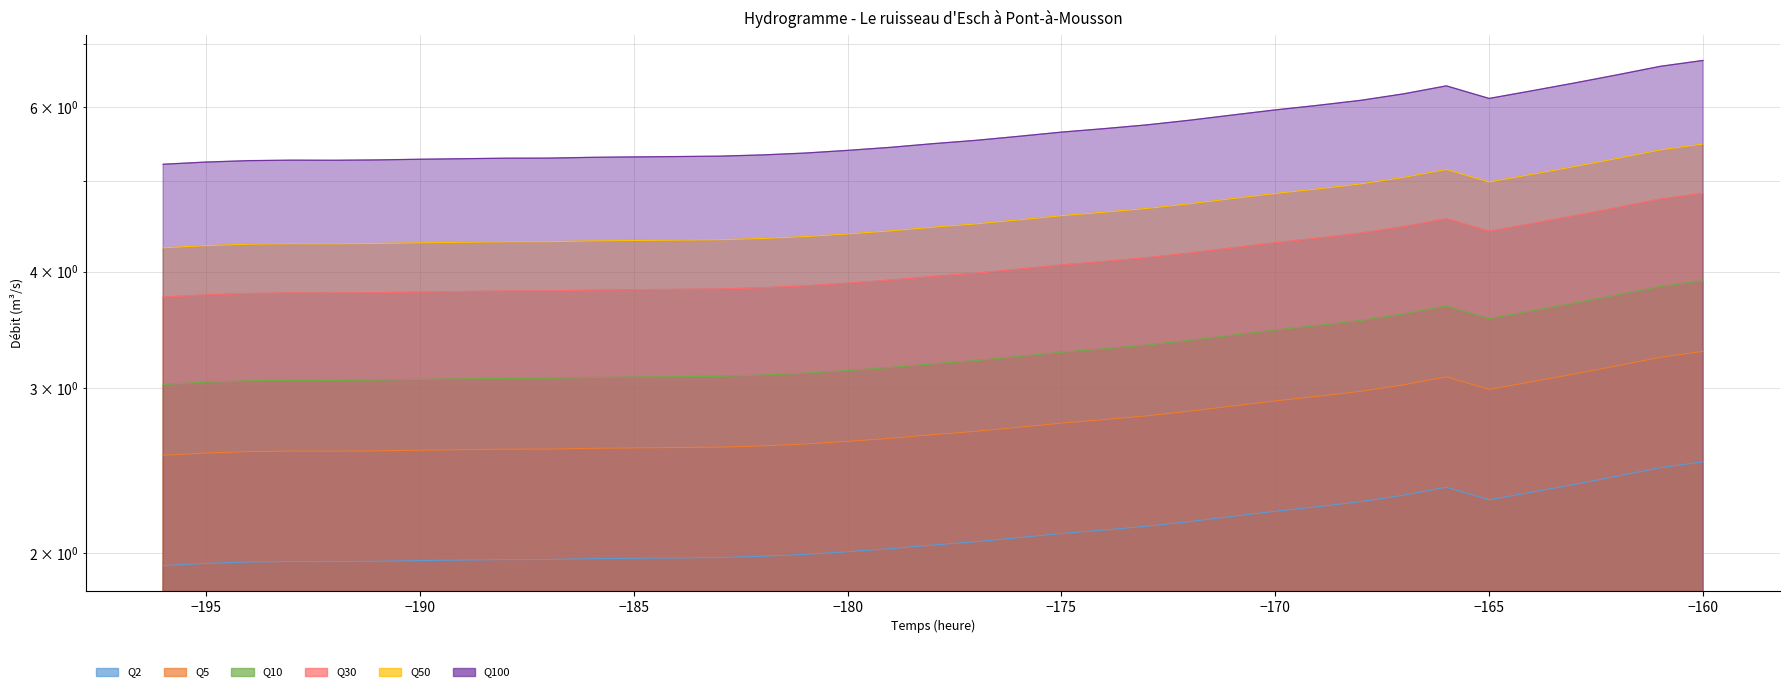

Reading left to right, extract all data points from this chart.

Q2: 1.9	1.9	2.0	2.0	2.0	2.0	2.0	2.0	2.0	2.0	2.0	2.0	2.0	2.0	2.0	2.0	2.0	2.0	2.0	2.1	2.1	2.1	2.1	2.1	2.2	2.2	2.2	2.2	2.3	2.3	2.4	2.3	2.3	2.4	2.4	2.5	2.5
Q5: 2.5	2.6	2.6	2.6	2.6	2.6	2.6	2.6	2.6	2.6	2.6	2.6	2.6	2.6	2.6	2.6	2.6	2.7	2.7	2.7	2.7	2.8	2.8	2.8	2.8	2.9	2.9	2.9	3.0	3.0	3.1	3.0	3.0	3.1	3.2	3.2	3.3
Q10: 3.0	3.0	3.1	3.1	3.1	3.1	3.1	3.1	3.1	3.1	3.1	3.1	3.1	3.1	3.1	3.1	3.1	3.2	3.2	3.2	3.2	3.3	3.3	3.3	3.4	3.4	3.5	3.5	3.5	3.6	3.7	3.6	3.6	3.7	3.8	3.9	3.9
Q30: 3.8	3.8	3.8	3.8	3.8	3.8	3.8	3.8	3.8	3.8	3.8	3.8	3.8	3.8	3.8	3.9	3.9	3.9	4.0	4.0	4.0	4.1	4.1	4.1	4.2	4.2	4.3	4.3	4.4	4.5	4.6	4.4	4.5	4.6	4.7	4.8	4.9
Q50: 4.2	4.3	4.3	4.3	4.3	4.3	4.3	4.3	4.3	4.3	4.3	4.3	4.3	4.3	4.3	4.4	4.4	4.4	4.5	4.5	4.5	4.6	4.6	4.7	4.7	4.8	4.8	4.9	5.0	5.0	5.1	5.0	5.1	5.2	5.3	5.4	5.5
Q100: 5.2	5.2	5.3	5.3	5.3	5.3	5.3	5.3	5.3	5.3	5.3	5.3	5.3	5.3	5.3	5.4	5.4	5.4	5.5	5.5	5.6	5.6	5.7	5.7	5.8	5.9	6.0	6.0	6.1	6.2	6.3	6.1	6.2	6.4	6.5	6.6	6.7